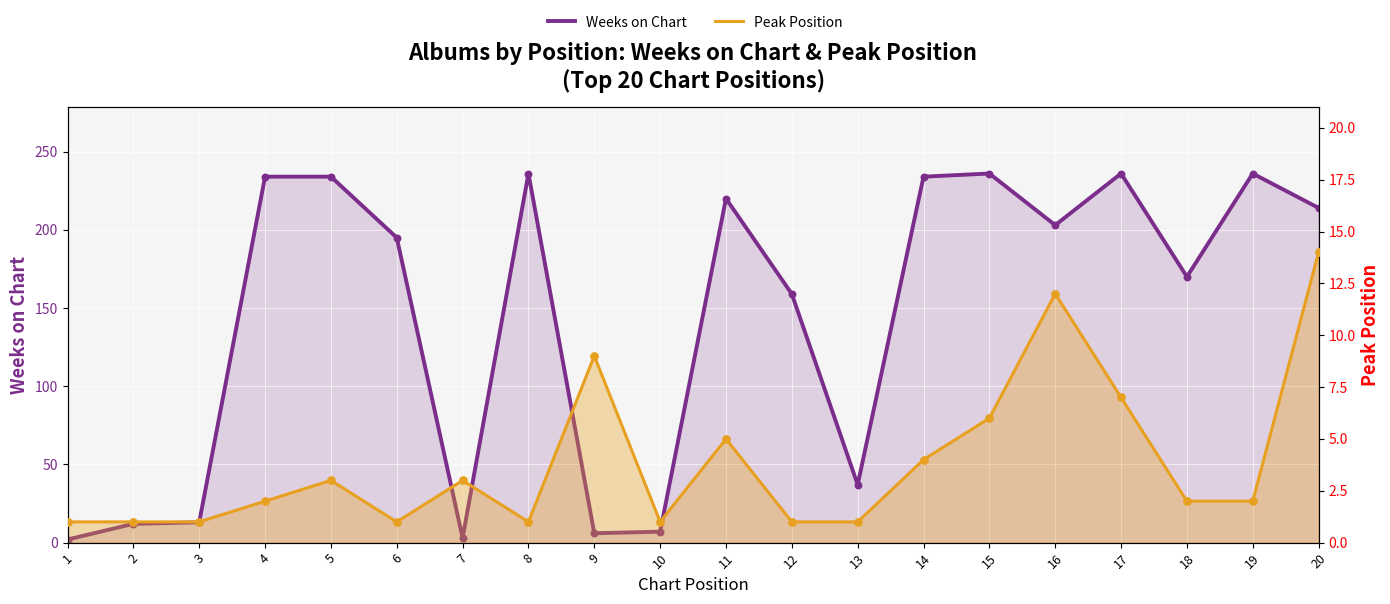

Which series has the largest total across all categories?

Weeks on Chart